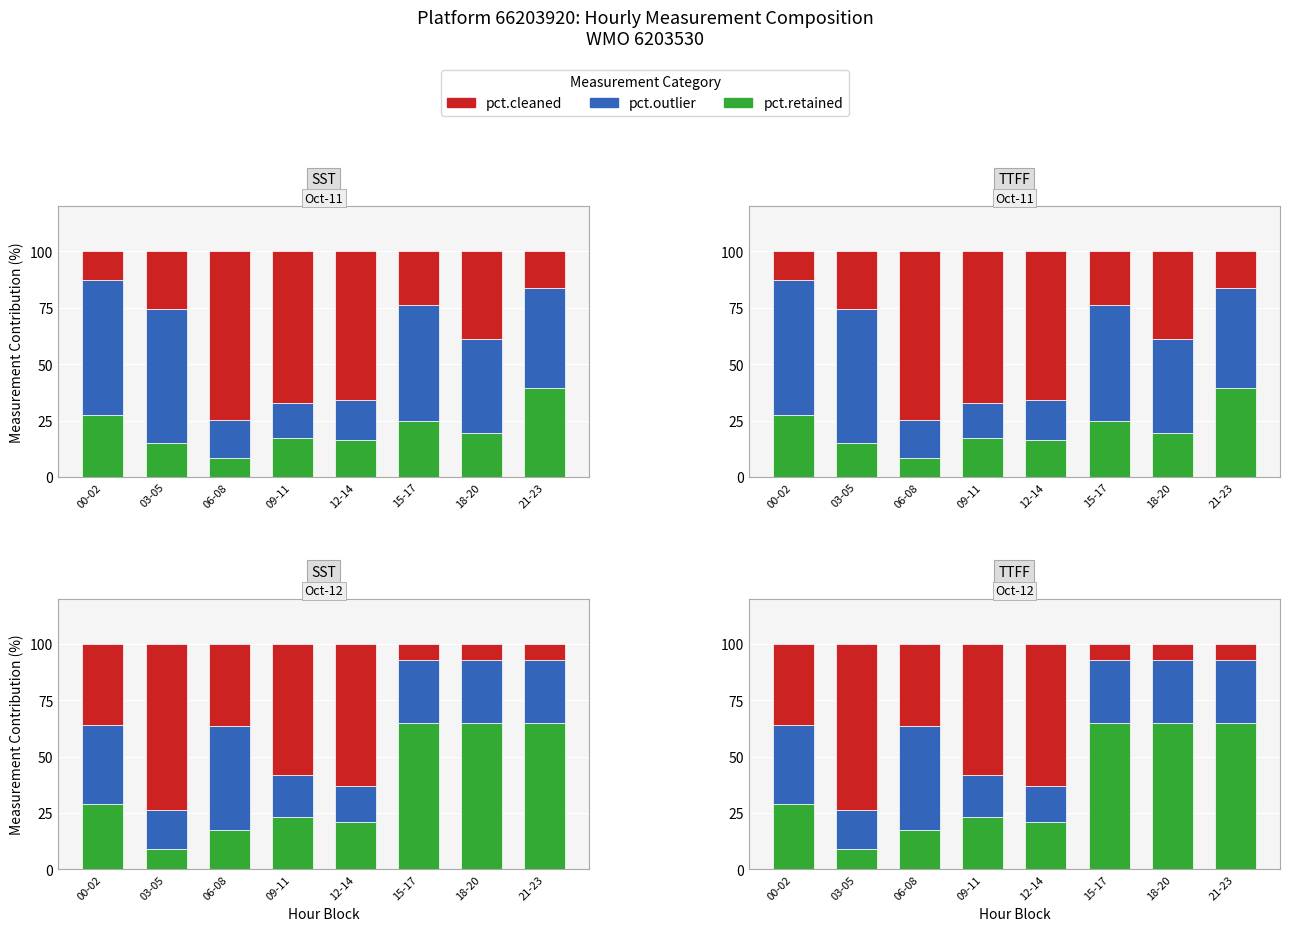

What is the difference between the second highest and second lowest values in the pct.cleaned series?

56.0